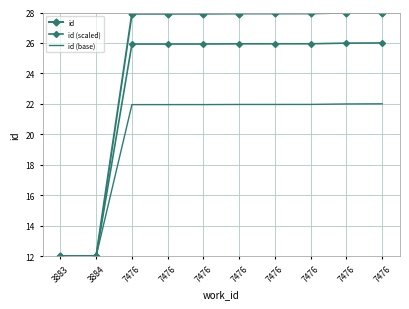

What is the spread (max minus min) of values at 7476?

6.0